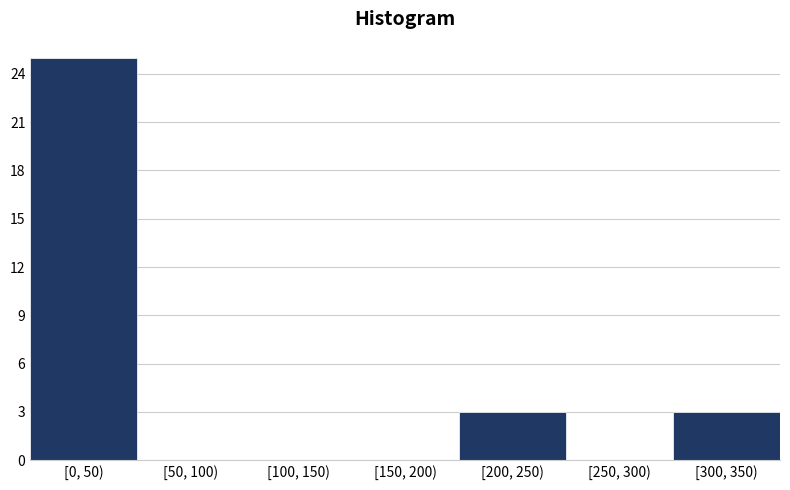

Reading left to right, what are all the values shown in this chart?

[0, 50)=25	[50, 100)=0	[100, 150)=0	[150, 200)=0	[200, 250)=3	[250, 300)=0	[300, 350)=3